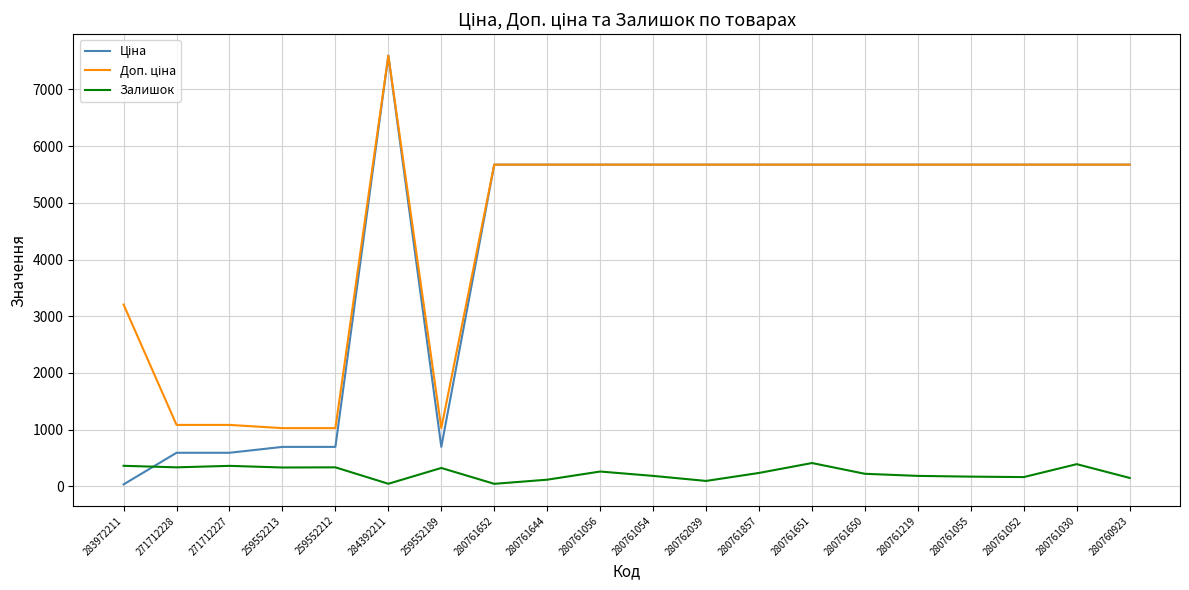

At which category is the sum across all series the highest?

284392211